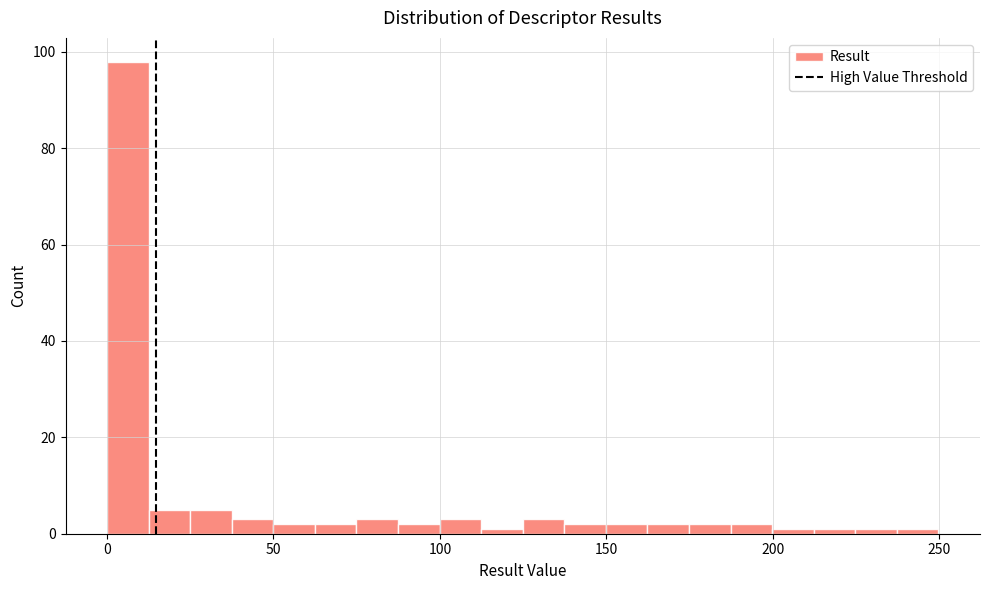

Around what value on the x-axis is the tallest bar? Give the approximate position of its centre, as read against the axis.

5